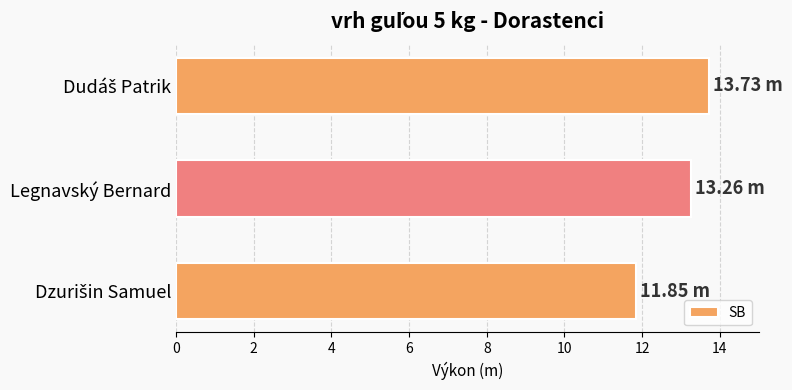

What is the label of the 2nd bar from the top?

Legnavský Bernard